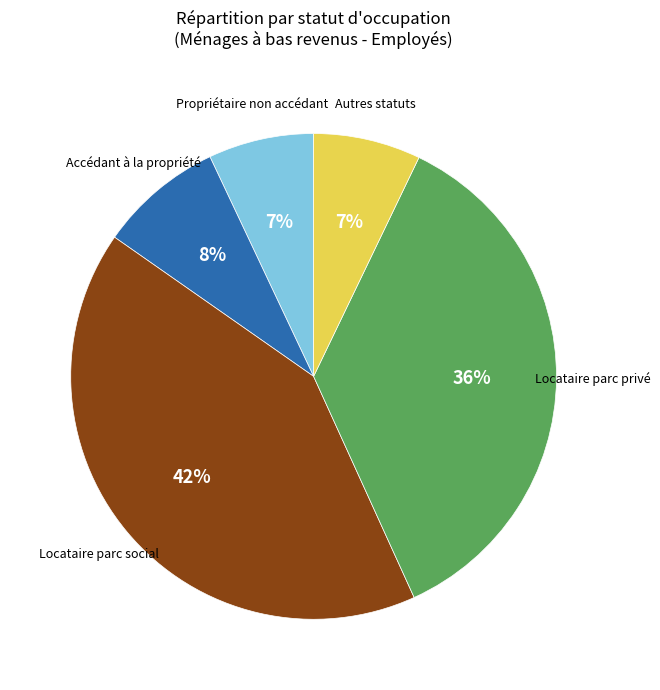

To the nearest percent, what is the average slice percentage?

20%